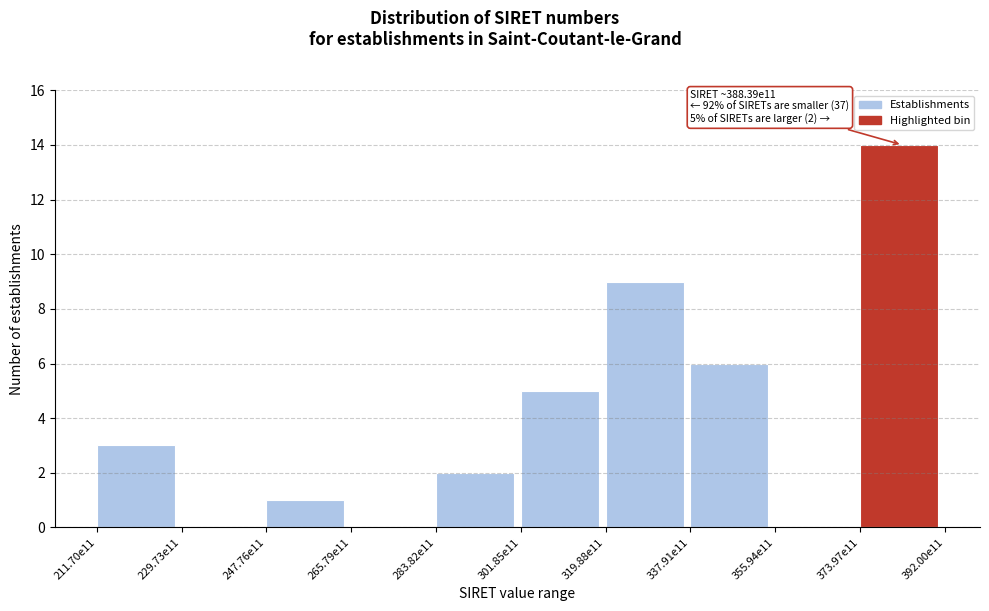

Reading left to right, list all the values displayed in this chart.

211.70e11=3	229.73e11=0	247.76e11=1	265.79e11=0	283.82e11=2	301.85e11=5	319.88e11=9	337.91e11=6	355.94e11=0	373.97e11=14